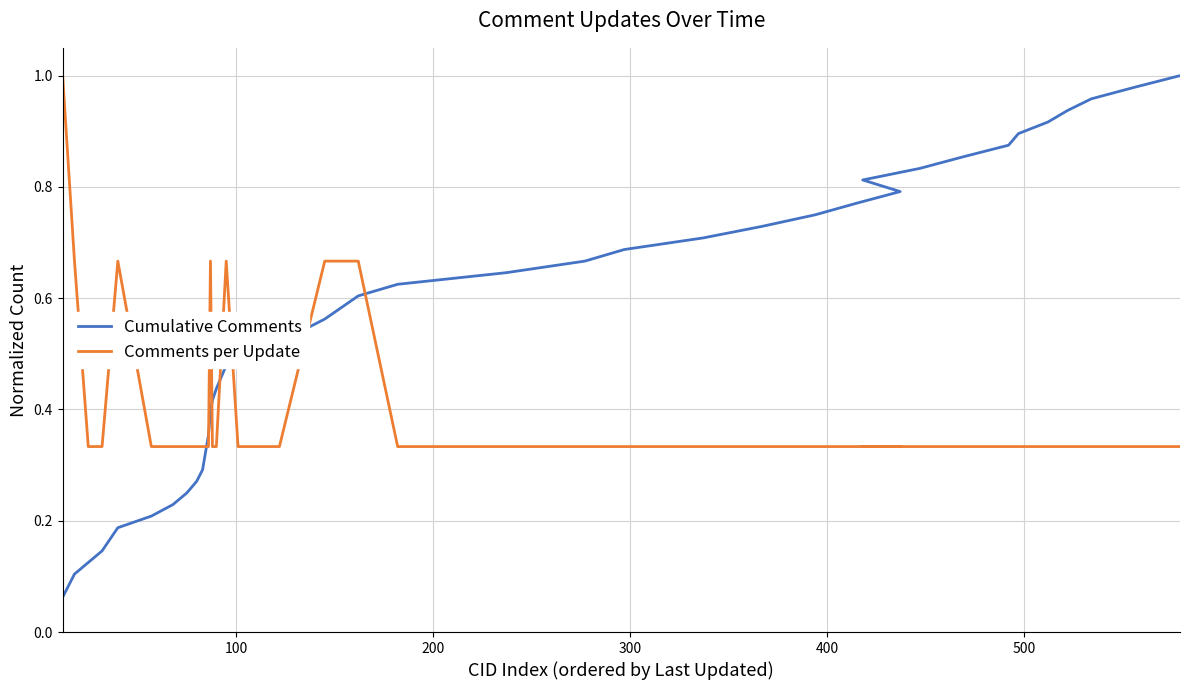

Which series has the largest range (max minus min)?

Cumulative Comments